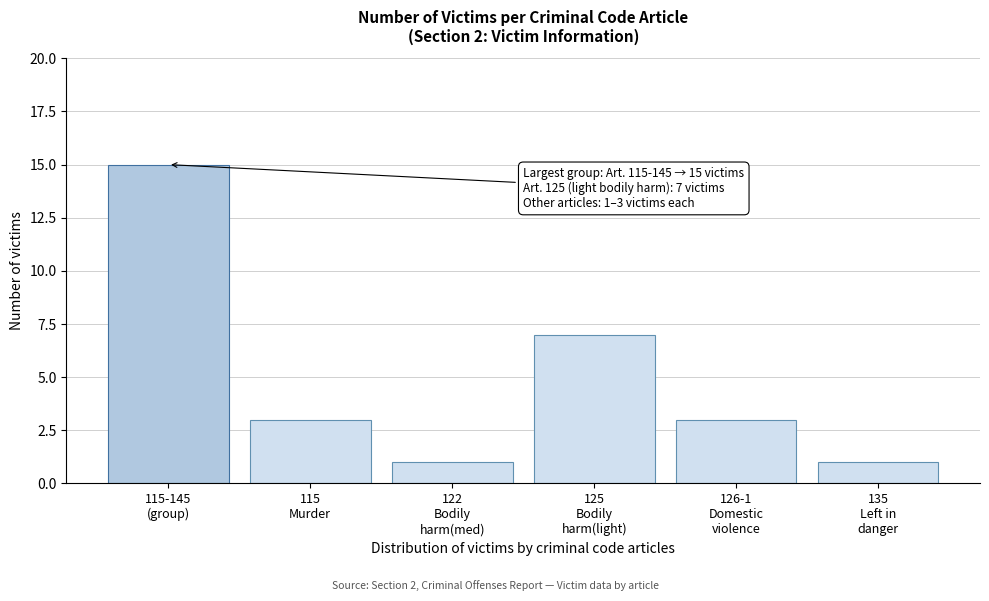

Reading right to left, what are all the values shown in this chart?

1	3	7	1	3	15